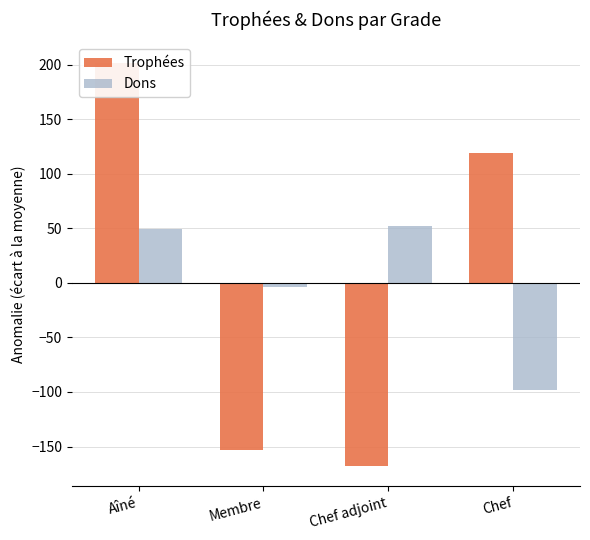

Which series has the largest range (max minus min)?

Trophées